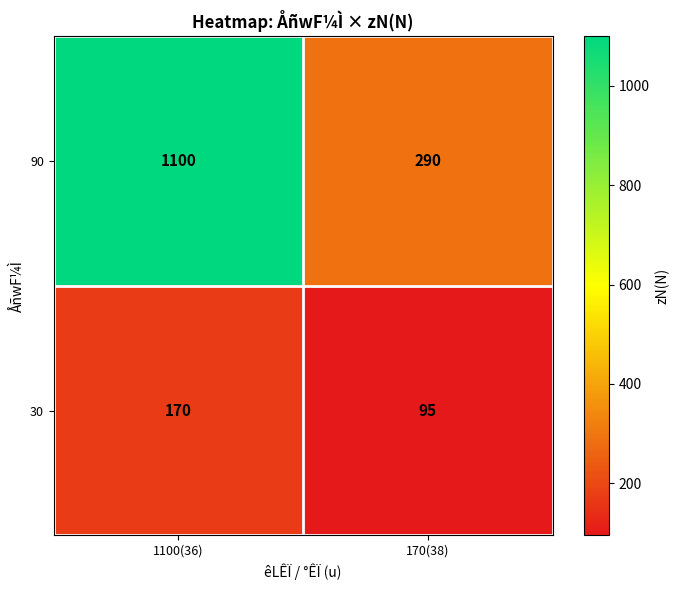

What is the minimum value shown in the chart?

95